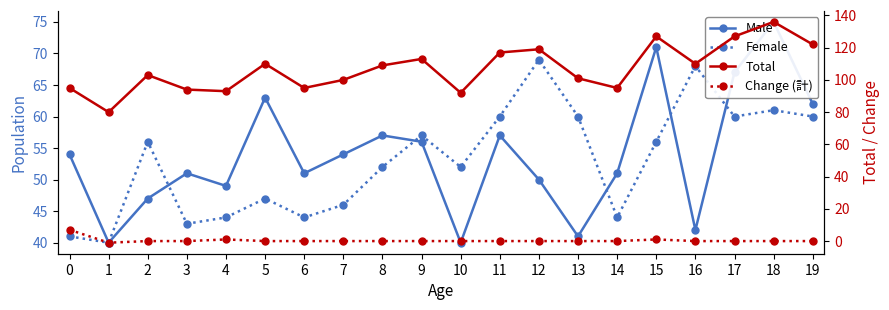

At which category is the sum across all series the highest?

18